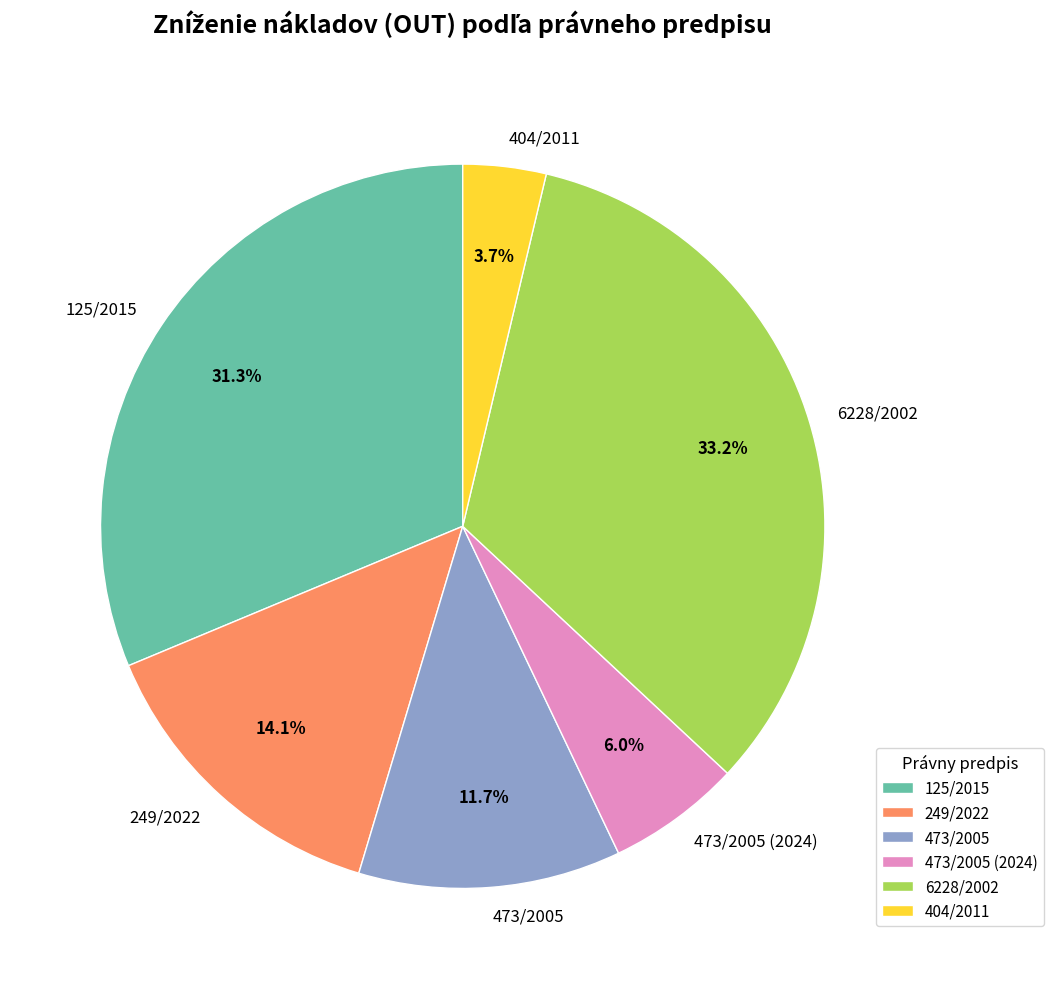

Is there a majority slice in this chart?

No